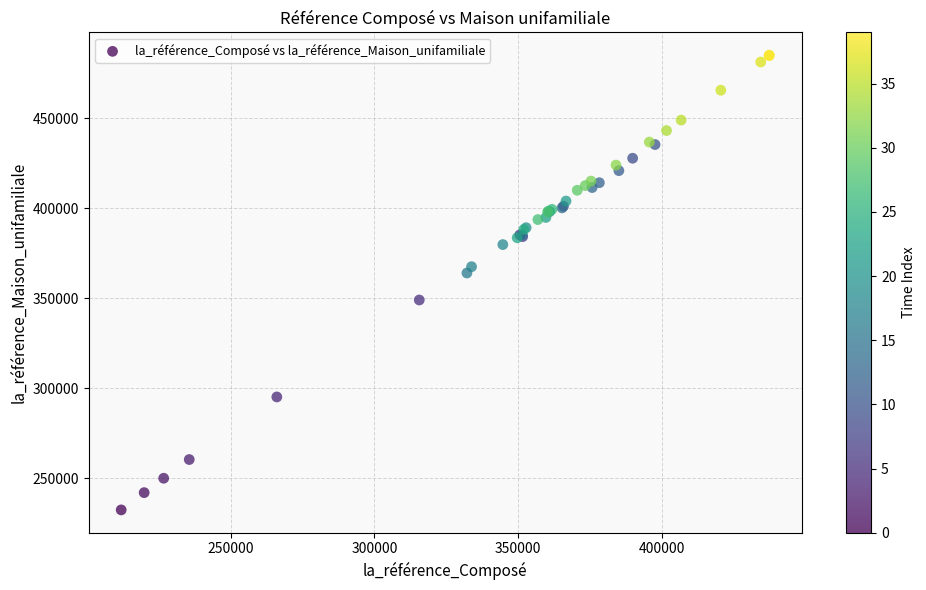

What Y value in the scatter plot is closest to 358700?

364000